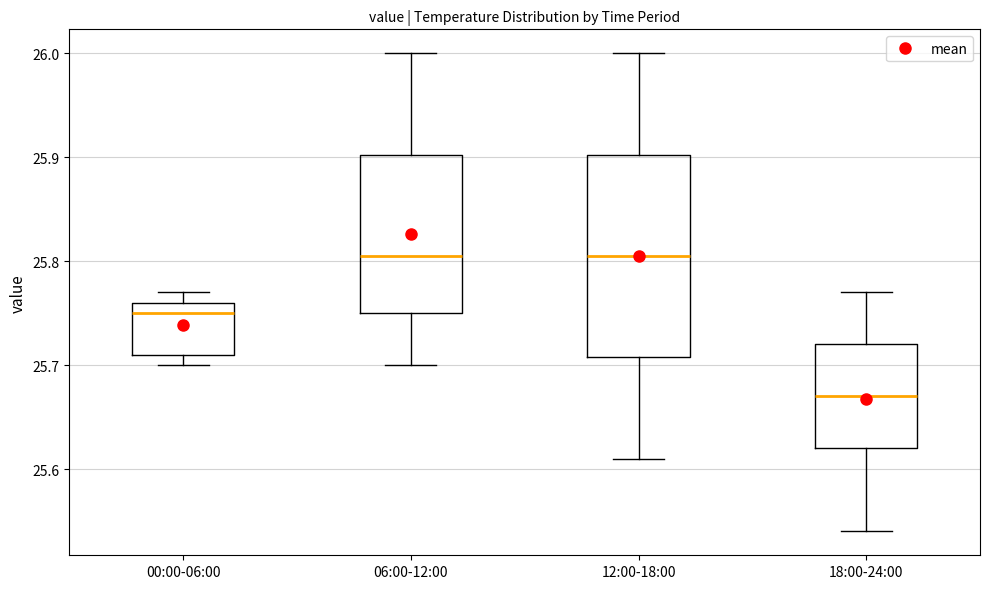

Reading left to right, transcribe this box plot: for each box, give where its median line is, the range the box spans, and where its two whiskers end, as read against the y-axis. The values are not printed on the chart, so give them approximately, as read against the axis.

00:00-06:00: median 25.75, box 25.71 to 25.76, whiskers 25.70 to 25.77
06:00-12:00: median 25.81, box 25.75 to 25.90, whiskers 25.70 to 26.00
12:00-18:00: median 25.81, box 25.71 to 25.90, whiskers 25.61 to 26.00
18:00-24:00: median 25.67, box 25.62 to 25.72, whiskers 25.54 to 25.77